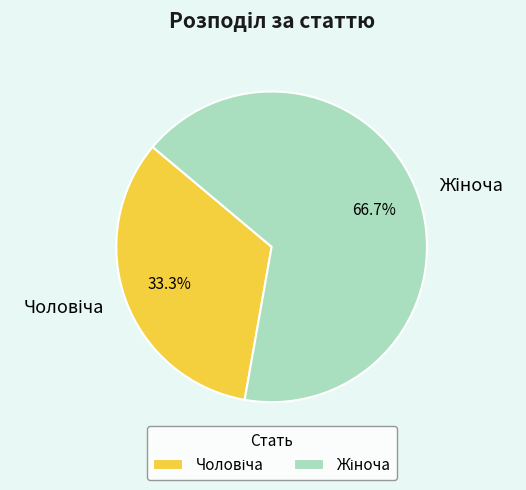

How many slices are in this pie chart?

2